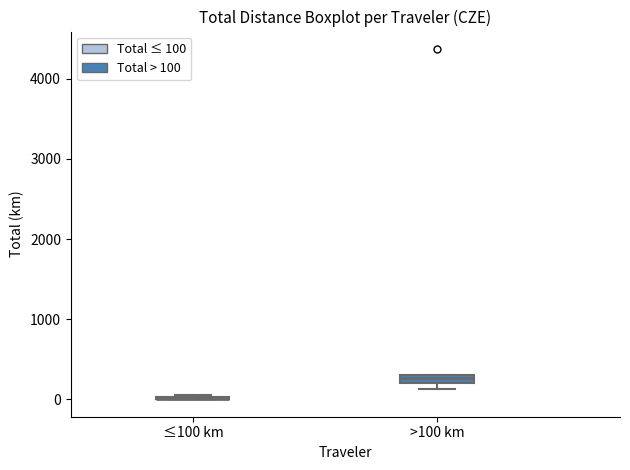

Where is the lower edge of the box for >100 km on the y-axis? The values are not printed on the chart, so give them approximately, as read against the axis.

200